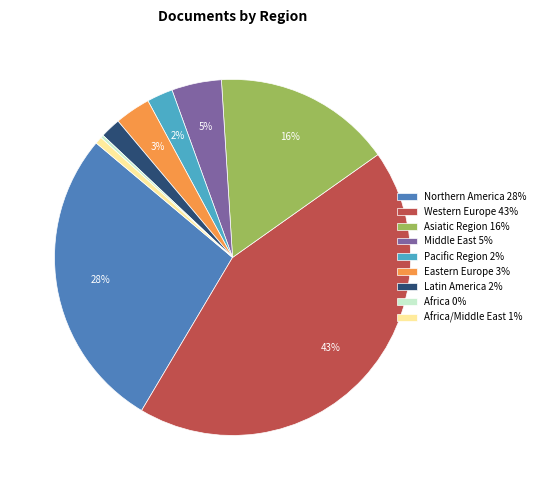

What is the largest slice in the pie chart?

Western Europe 43%